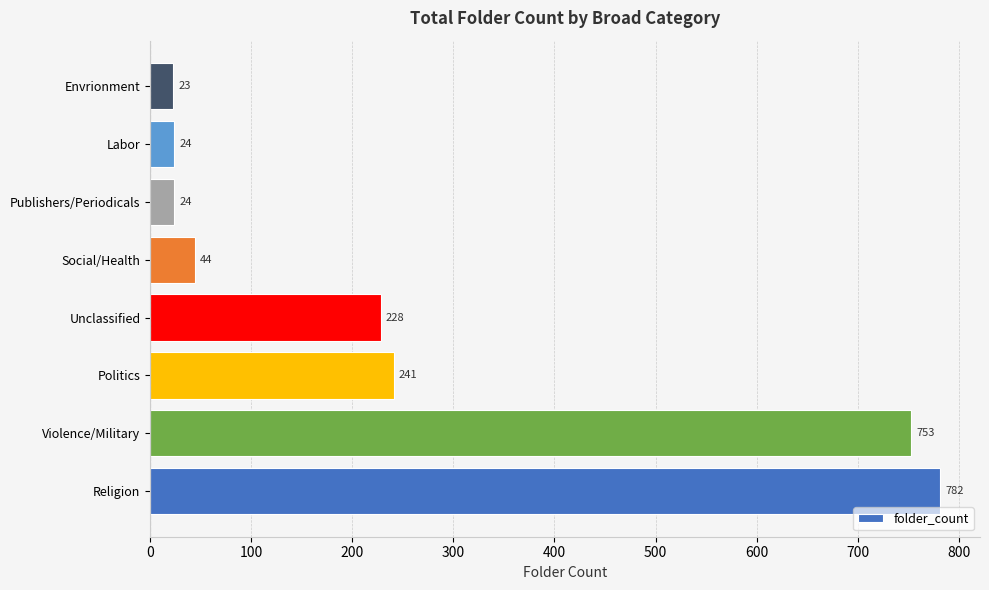

How many values are below 228?

4